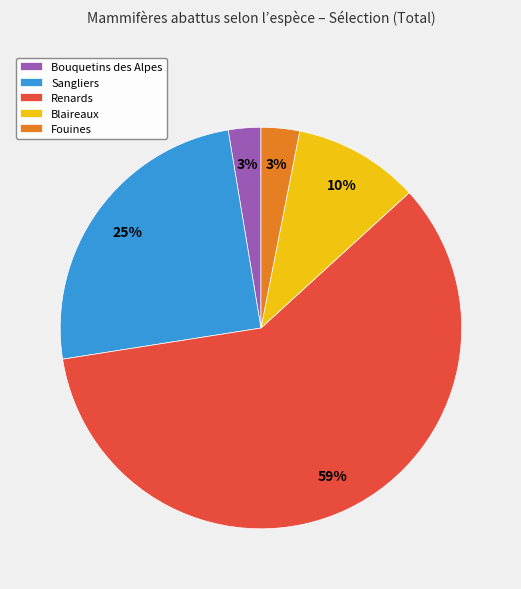

Is Blaireaux the majority of the pie?

No